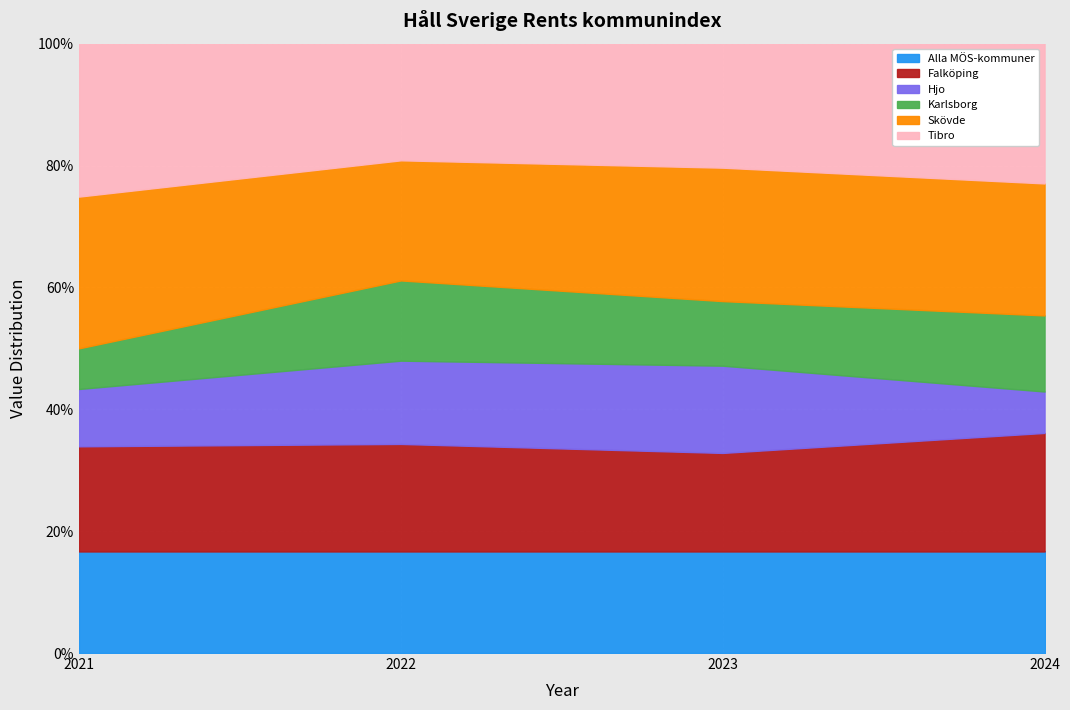

True or false: Alla MÖS-kommuner and Tibro intersect in this chart.

False